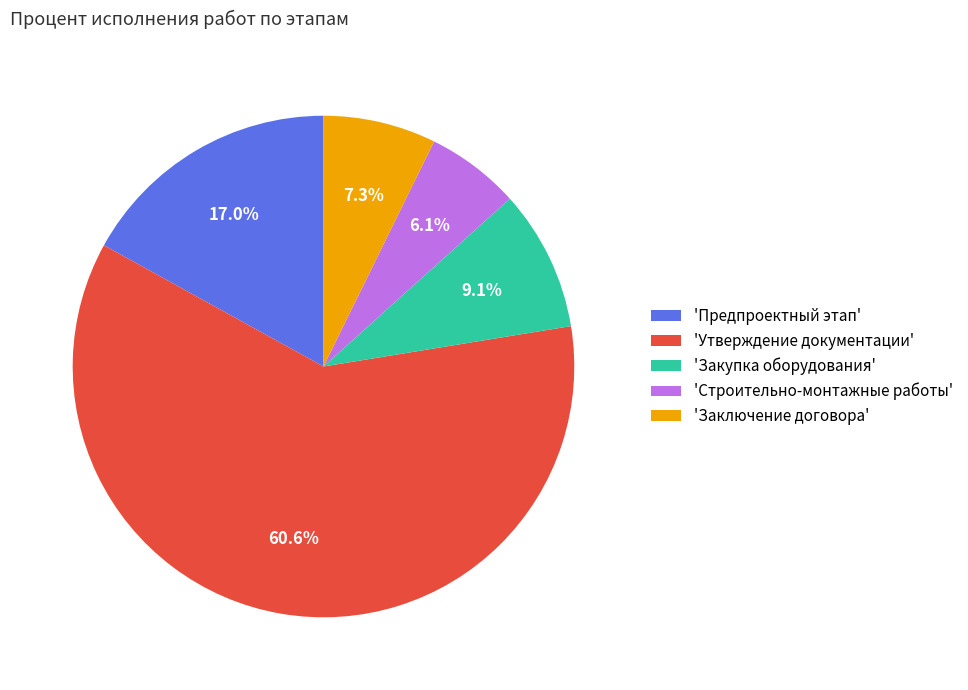

What is the majority slice?

'Утверждение документации'